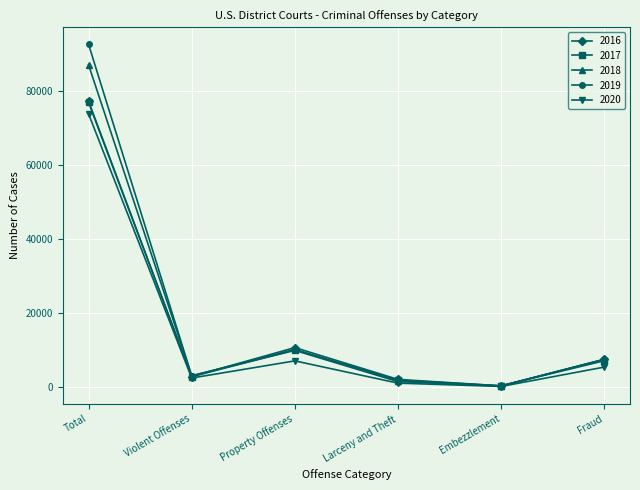

List the labels in order of 2020 value, smallest first.

Embezzlement, Larceny and Theft, Violent Offenses, Fraud, Property Offenses, Total